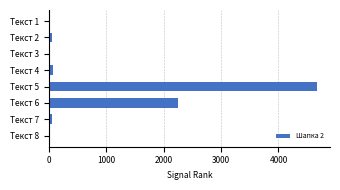

What is the greatest value displayed?

4665